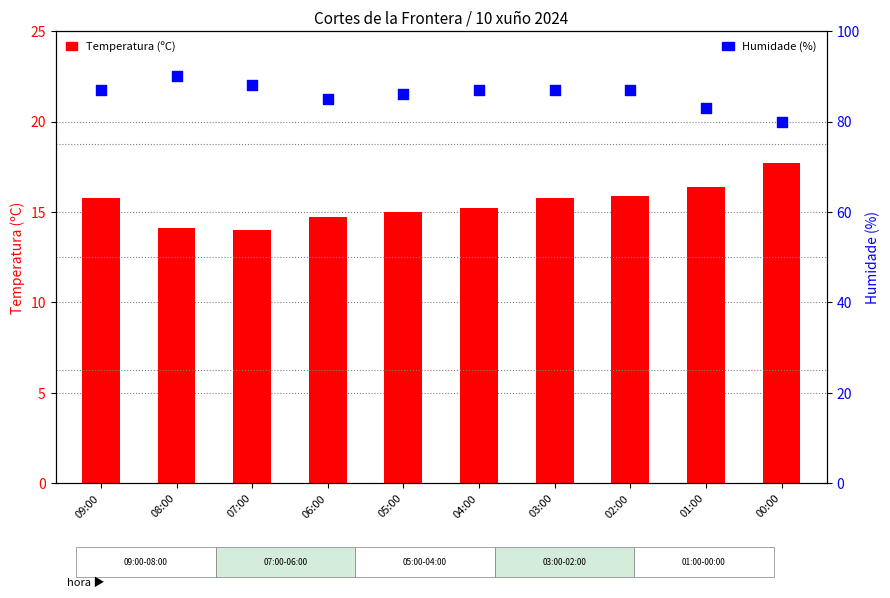

What is the total value across all series at 03:00?

102.8